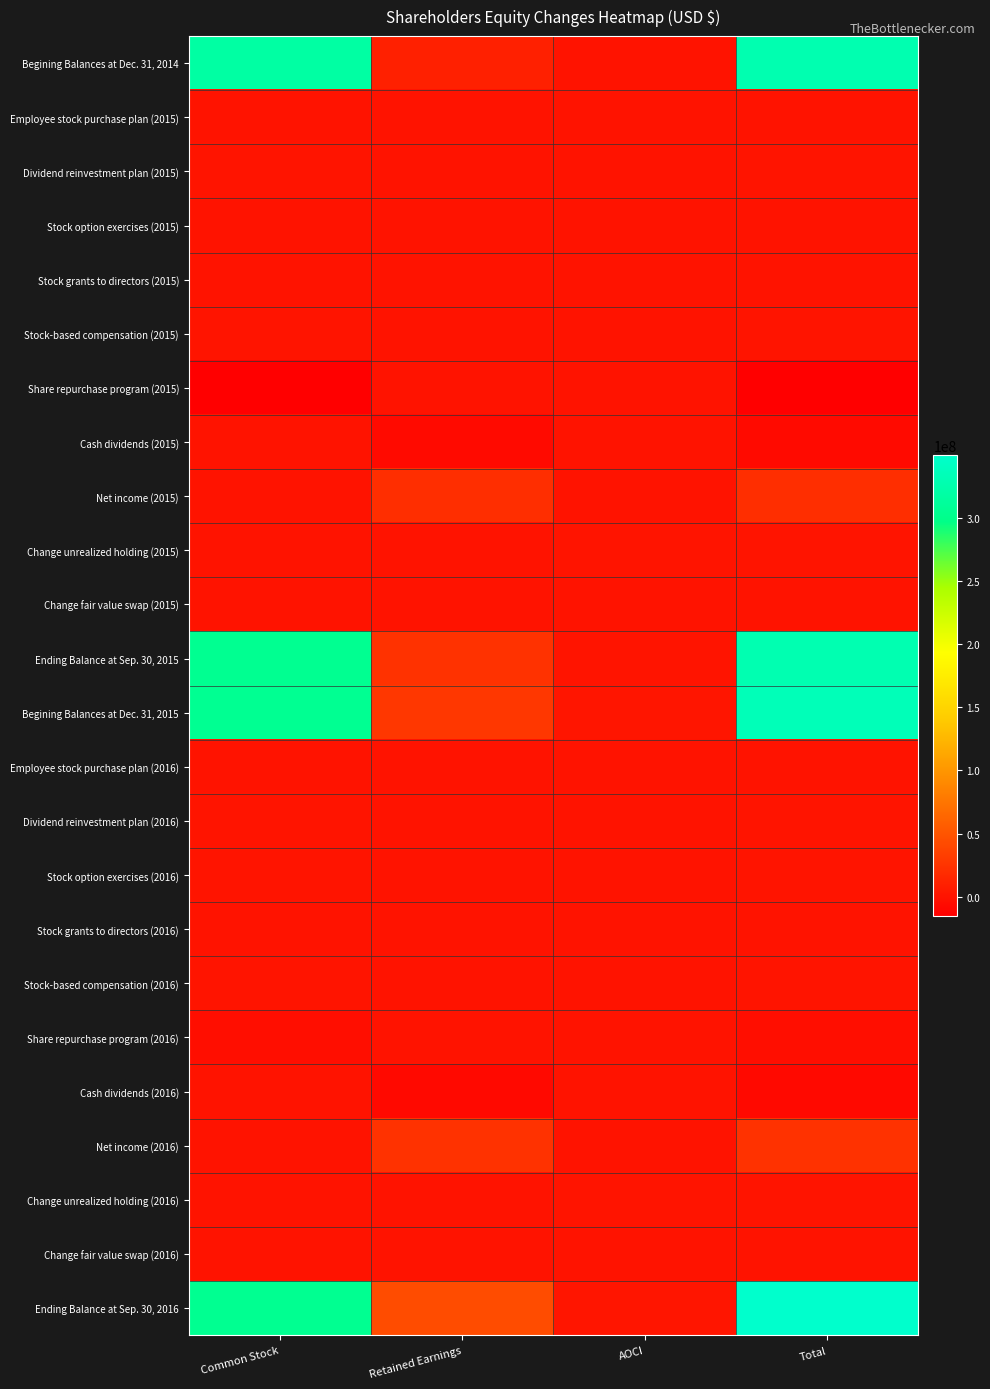

At Common Stock, list the series in order from largest to smallest.

Begining Balances at Dec. 31, 2014, Begining Balances at Dec. 31, 2015, Ending Balance at Sep. 30, 2015, Ending Balance at Sep. 30, 2016, Dividend reinvestment plan (2016), Stock-based compensation (2016), Stock option exercises (2016), Stock-based compensation (2015), Dividend reinvestment plan (2015), Stock grants to directors (2015), Stock grants to directors (2016), Stock option exercises (2015), Employee stock purchase plan (2015), Employee stock purchase plan (2016), Cash dividends (2015), Net income (2015), Change unrealized holding (2015), Change fair value swap (2015), Cash dividends (2016), Net income (2016), Change unrealized holding (2016), Change fair value swap (2016), Share repurchase program (2016), Share repurchase program (2015)